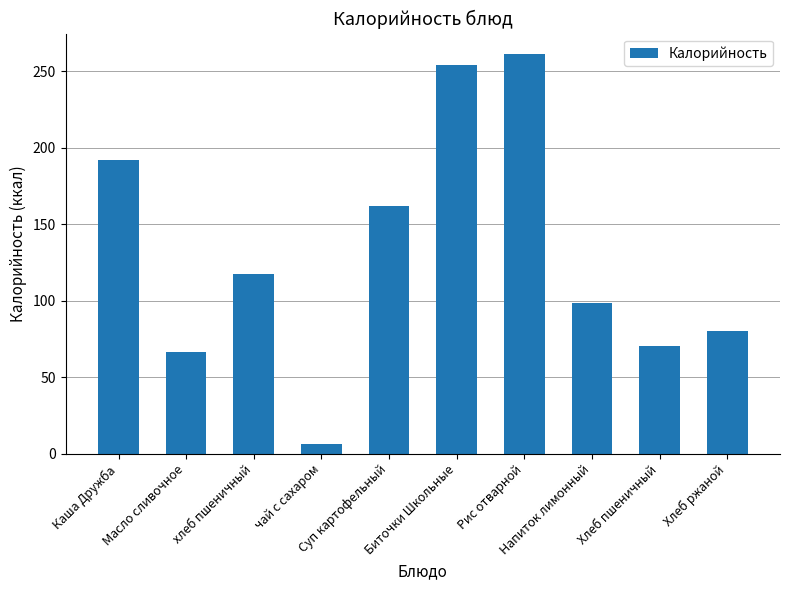

What is the maximum value shown in the chart?

261.6